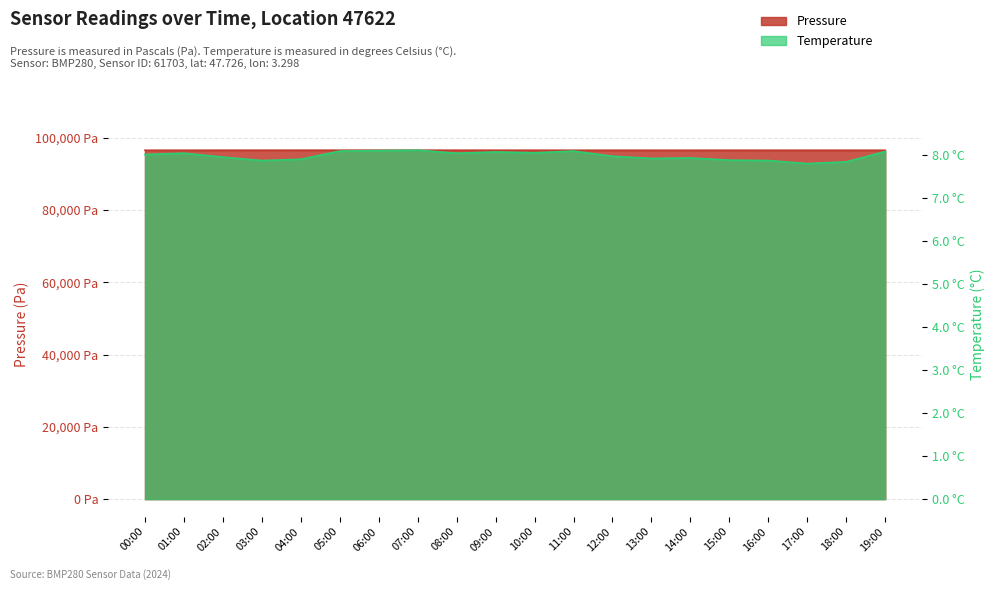

What is the difference between the maximum and minimum values in the temperature series?

0.3